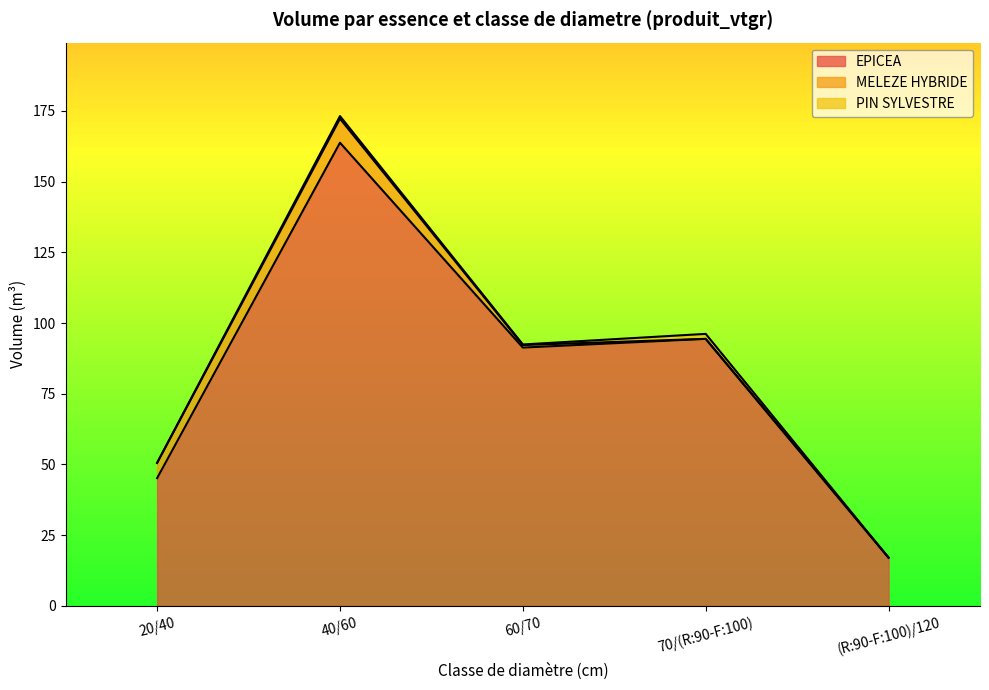

In MELEZE HYBRIDE, how many points are higher than both neighbors (excluding endpoints)?

1